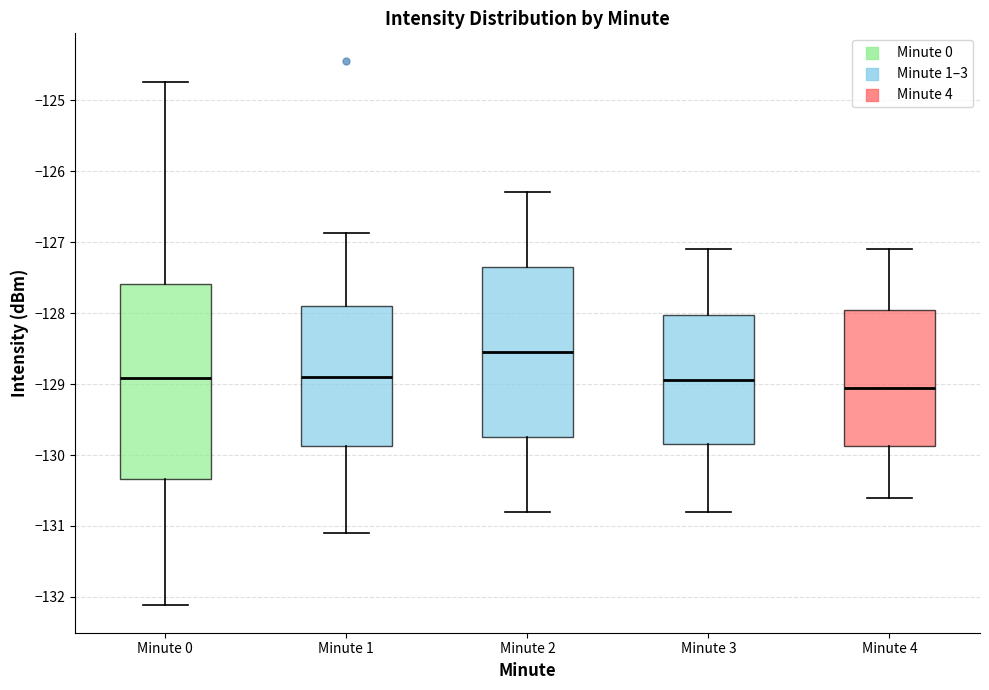

Reading left to right, transcribe this box plot: for each box, give where its median line is, the range the box spans, and where its two whiskers end, as read against the y-axis. The values are not printed on the chart, so give them approximately, as read against the axis.

Minute 0: median -128.9, box -130.3 to -127.6, whiskers -132.1 to -124.7
Minute 1: median -128.9, box -129.9 to -127.9, whiskers -131.1 to -126.9
Minute 2: median -128.5, box -129.7 to -127.3, whiskers -130.8 to -126.3
Minute 3: median -128.9, box -129.8 to -128.0, whiskers -130.8 to -127.1
Minute 4: median -129.0, box -129.9 to -127.9, whiskers -130.6 to -127.1